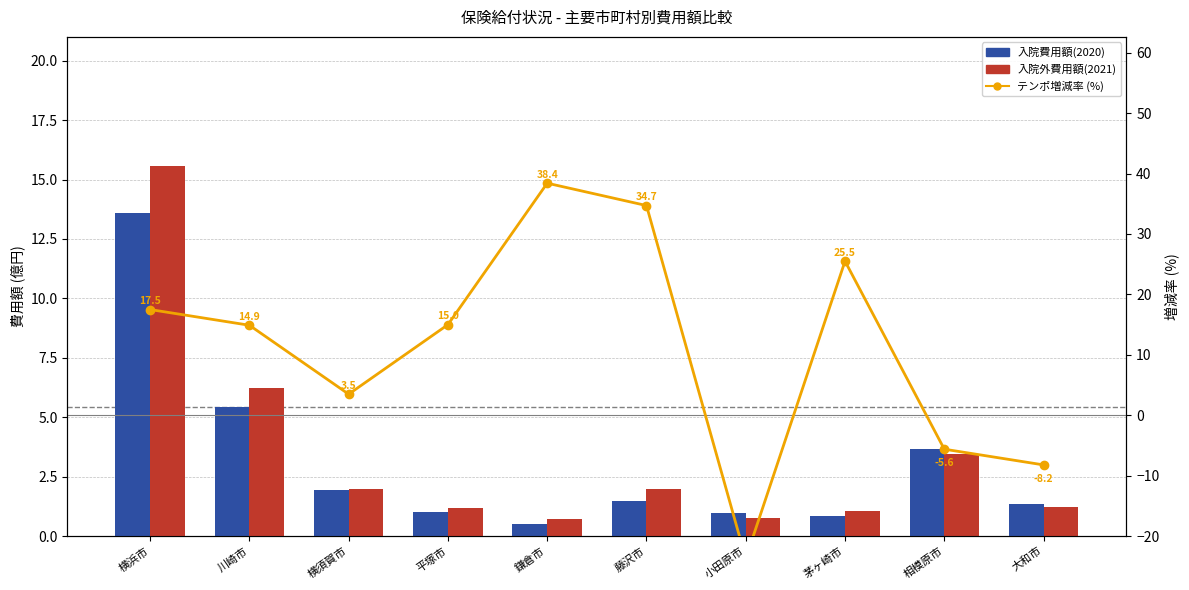

What is the sum of the 入院費用額(2020) values at 横浜市 and 大和市?

14.9